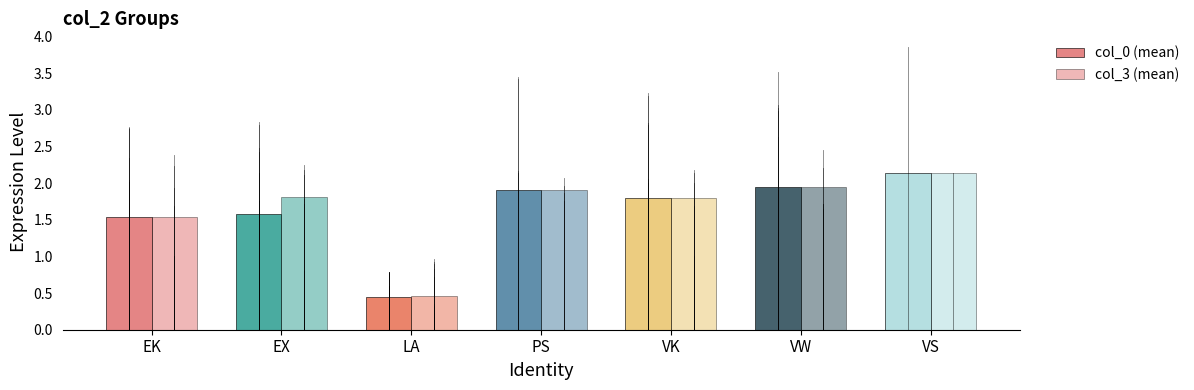

What is the label of the 3rd bar from the left?

LA